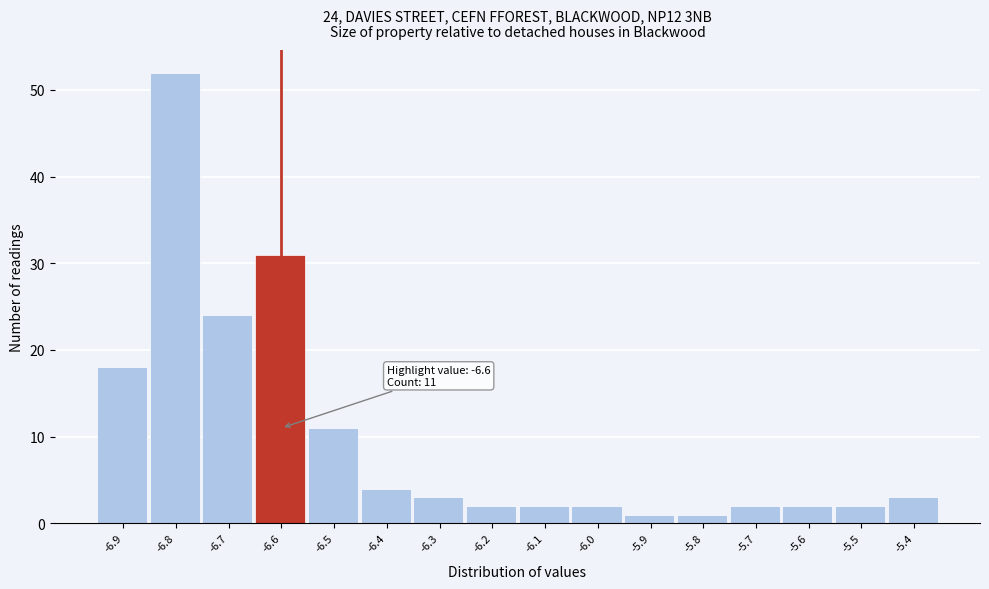

Over which range of the x-axis is the bar tallest?

-6.85 to -6.75